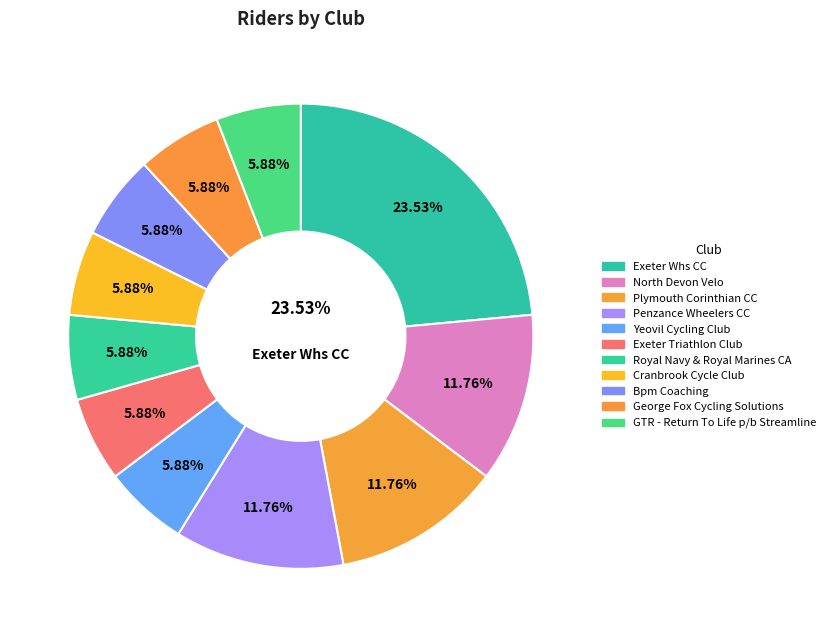

Is the sum of Plymouth Corinthian CC and GTR - Return To Life p/b Streamline greater than half?

No